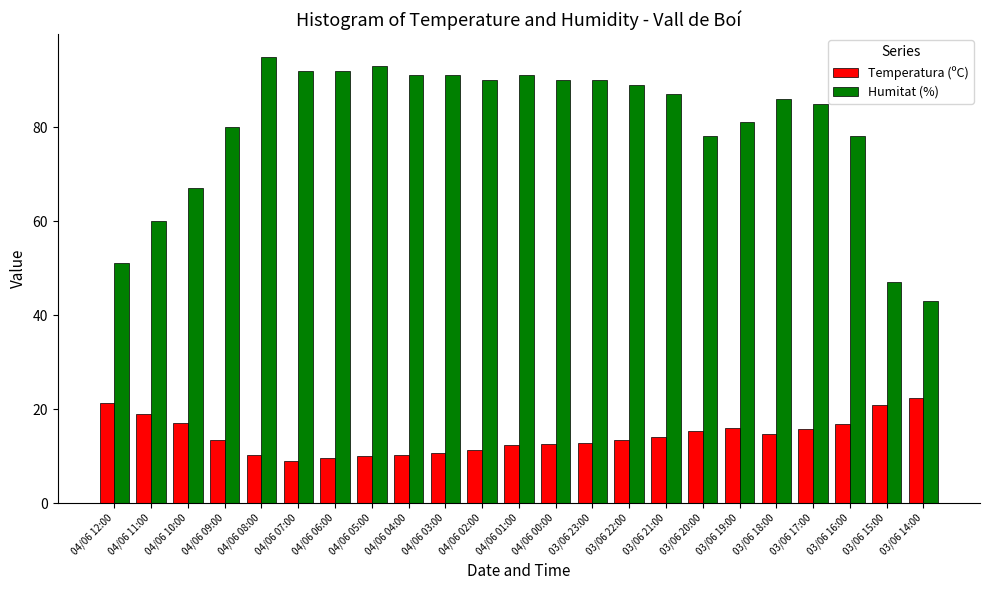

Rank the series by their average value, from highest to lowest.

Humitat (%), Temperatura (ºC)